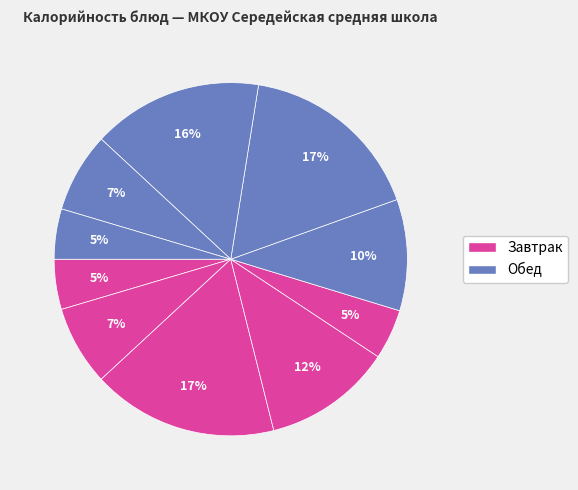

Count the number of slices in the pie.

10